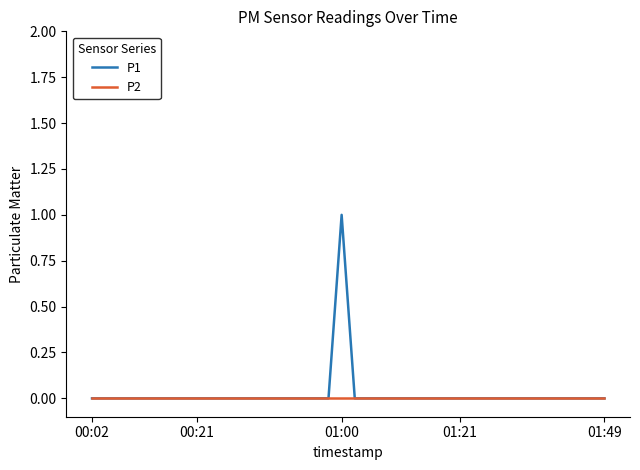

Rank the series by their average value, from lowest to highest.

P2, P1